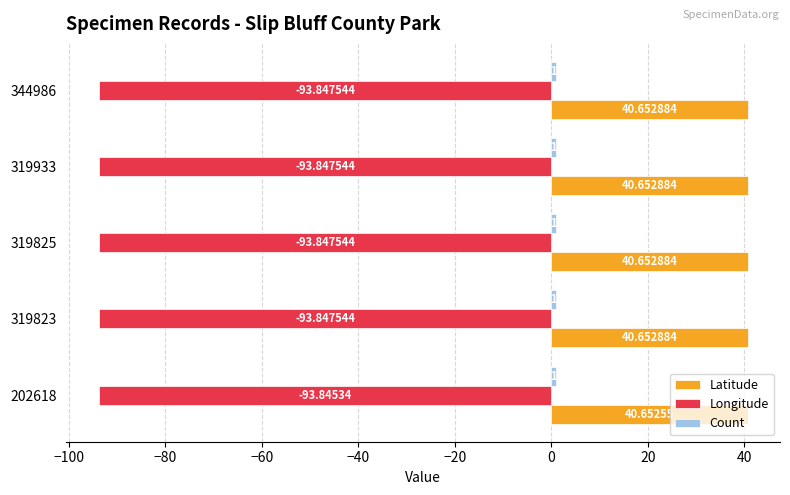

Which series has the widest spread of values?

Longitude